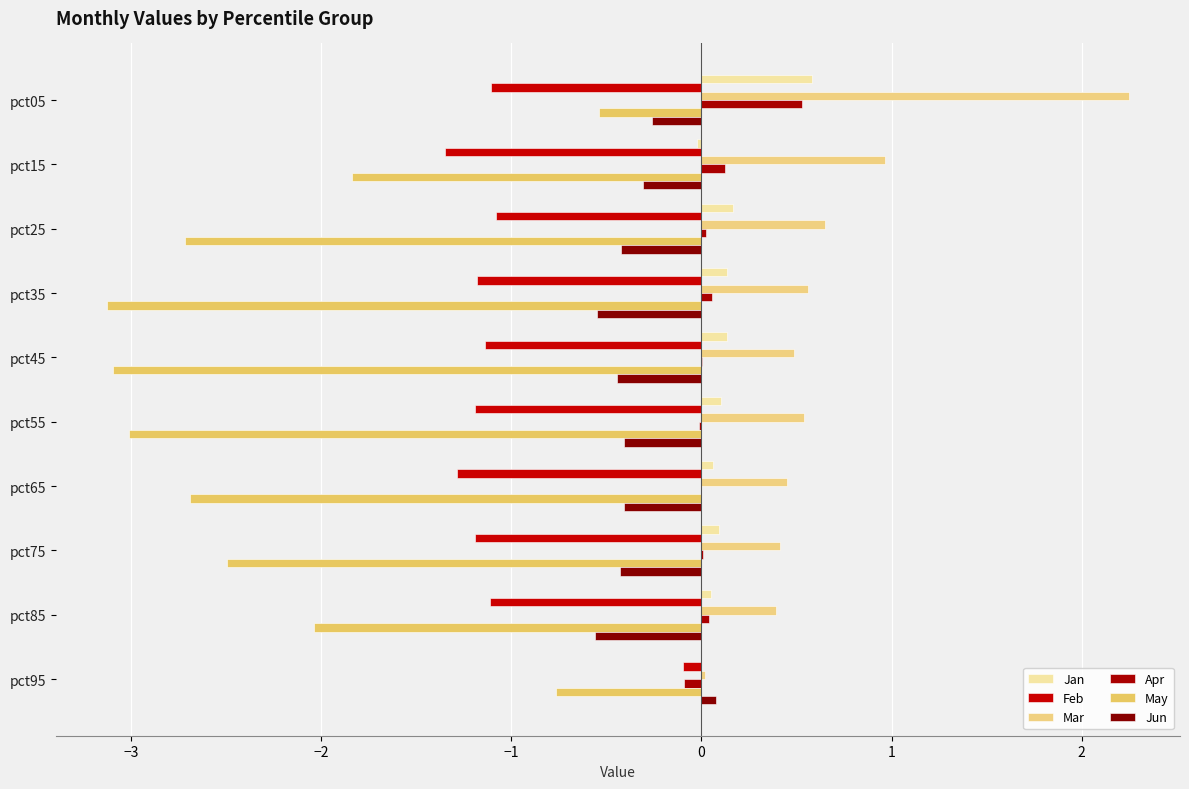

At which category is the sum across all series the highest?

pct05